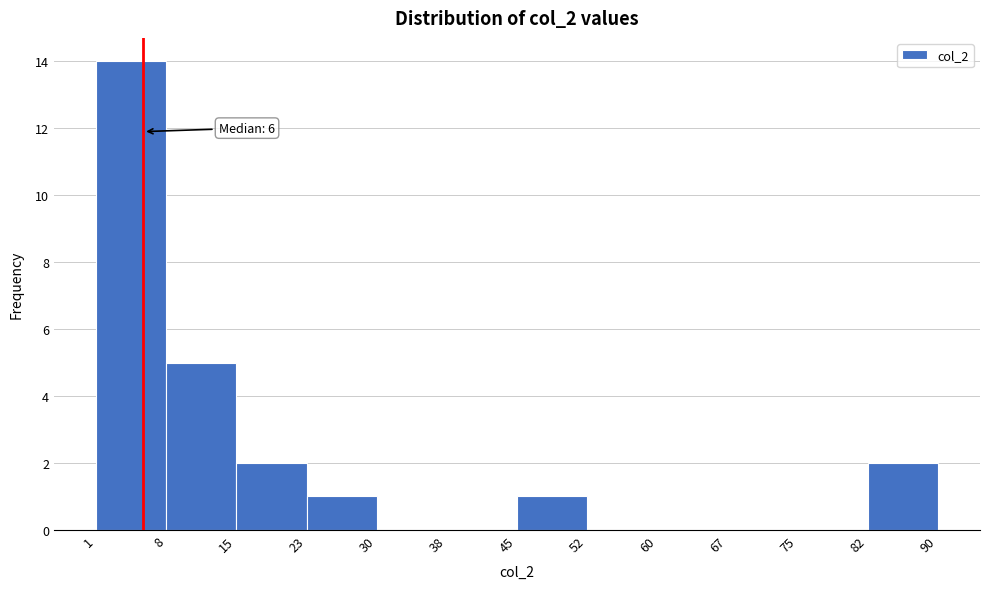

Over which range of the x-axis is the bar tallest?

1 to 8